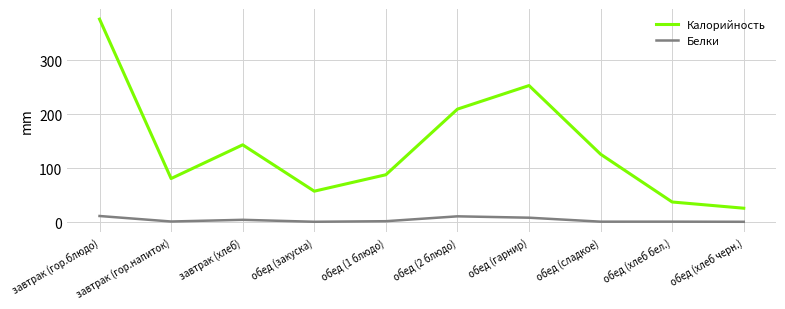

At which label does Калорийность reach its peak?

завтрак (гор.блюдо)